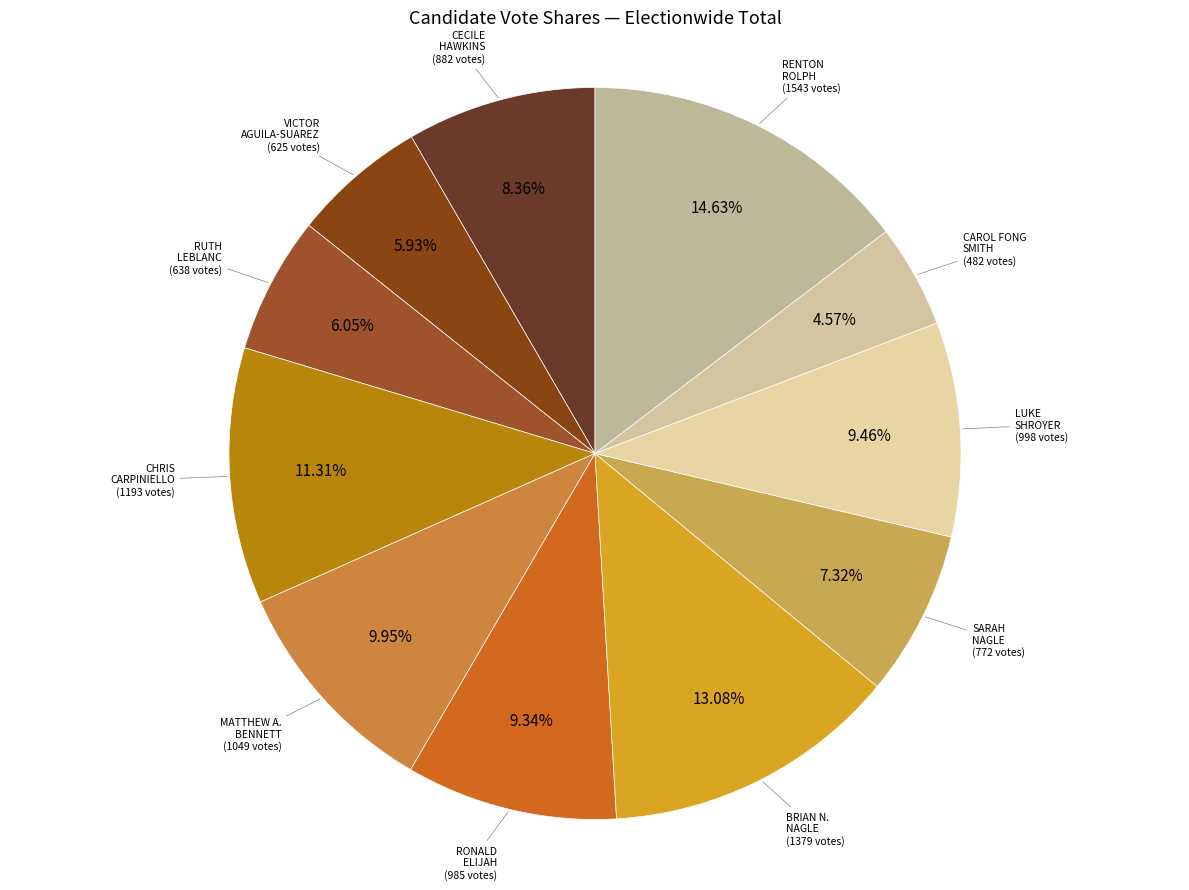

How many slices are in this pie chart?

11